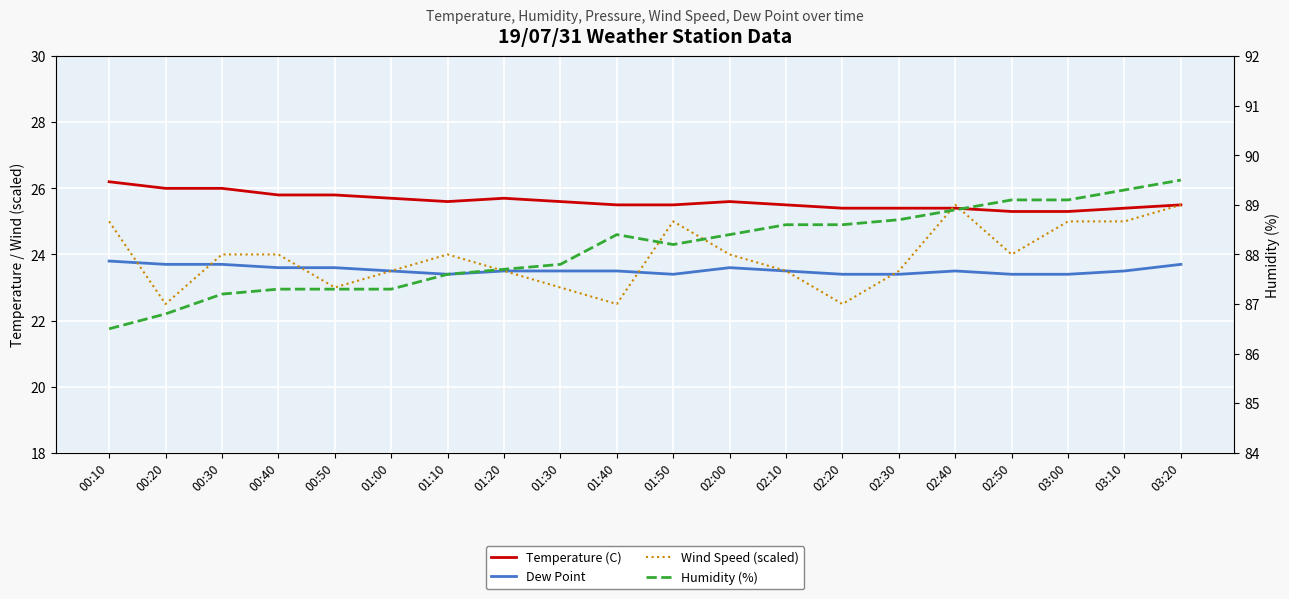

What is the difference between the maximum and minimum values in the Dew Point series?

0.4